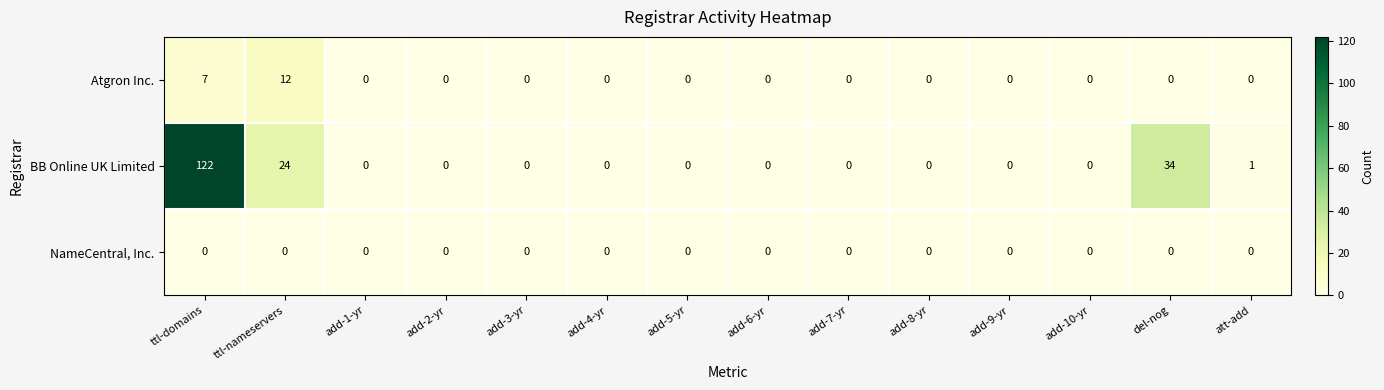

List the series in order of their peak value, lowest first.

NameCentral, Inc., Atgron Inc., BB Online UK Limited